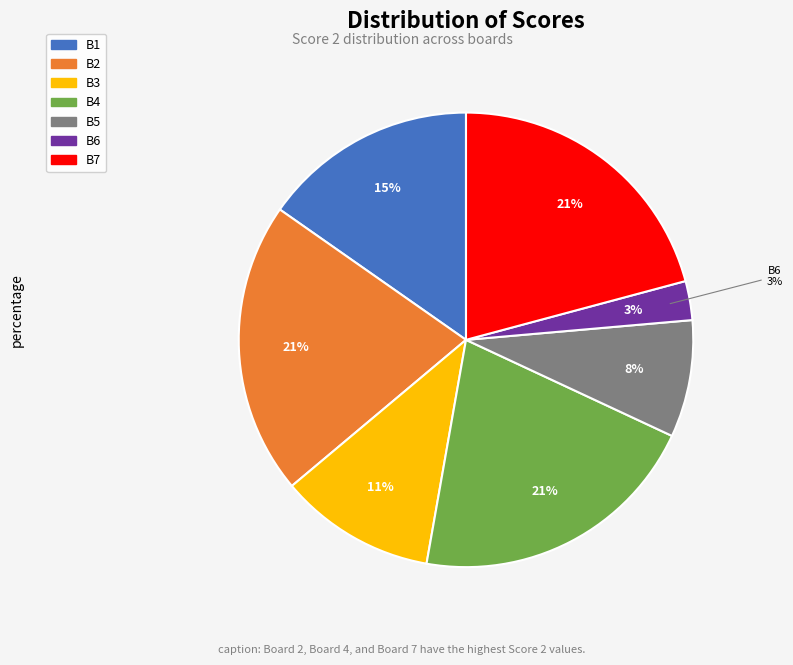

To the nearest percent, what portion does Board 4
Lee Hyonyeong represent?

21%